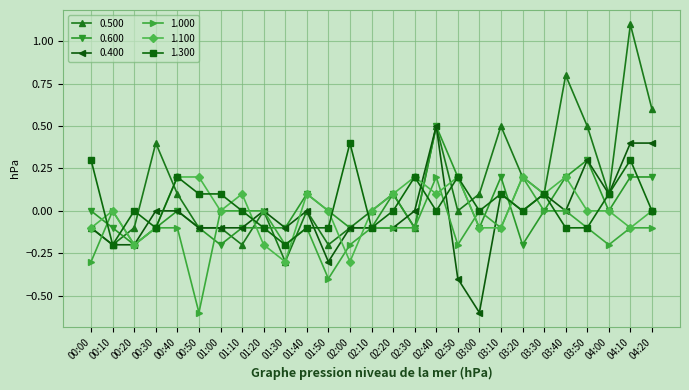

What are all the series names shown in the legend?

0.500, 0.600, 0.400, 1.000, 1.100, 1.300